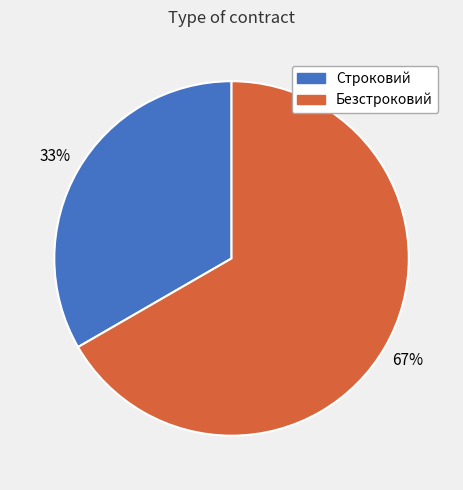

How many segments does this pie chart have?

2